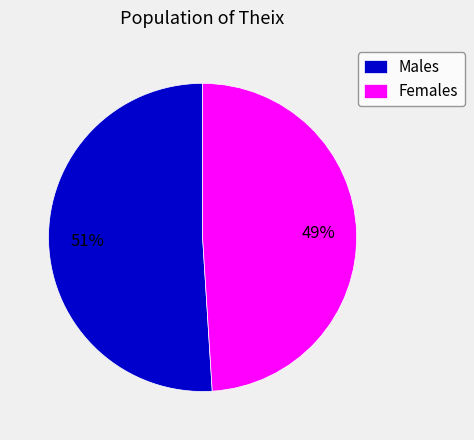

True or false: Males accounts for 37% of the total.

False